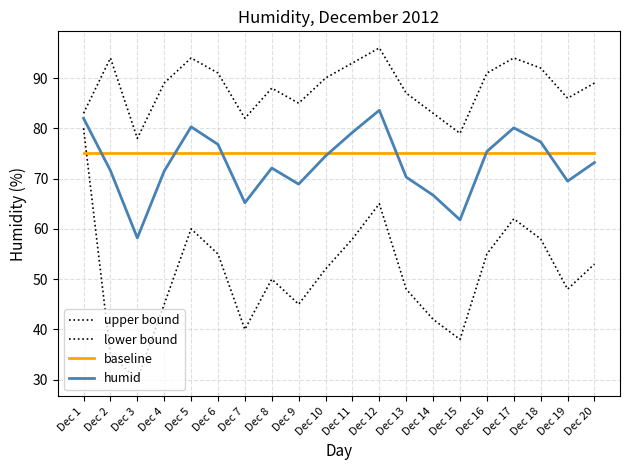

Does the chart display data point markers on the line(s)?

No